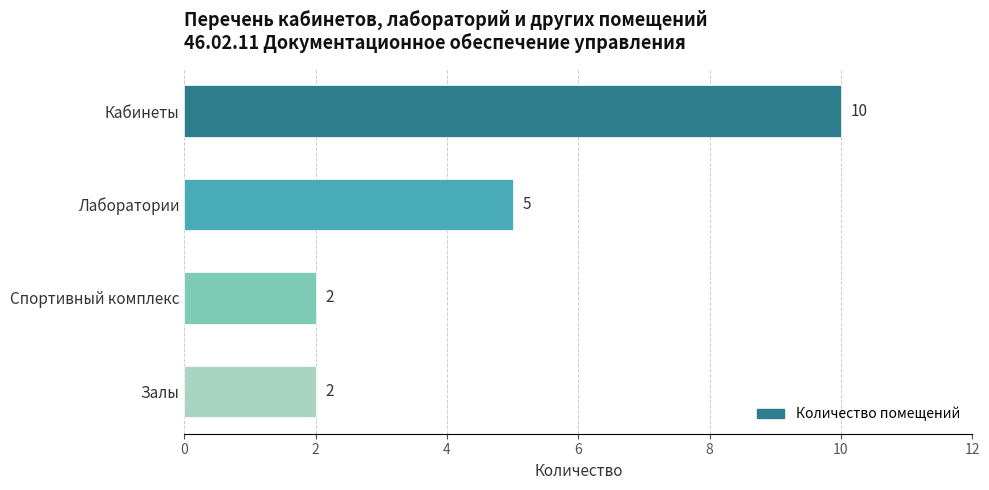

What is the difference between the maximum and minimum values?

8